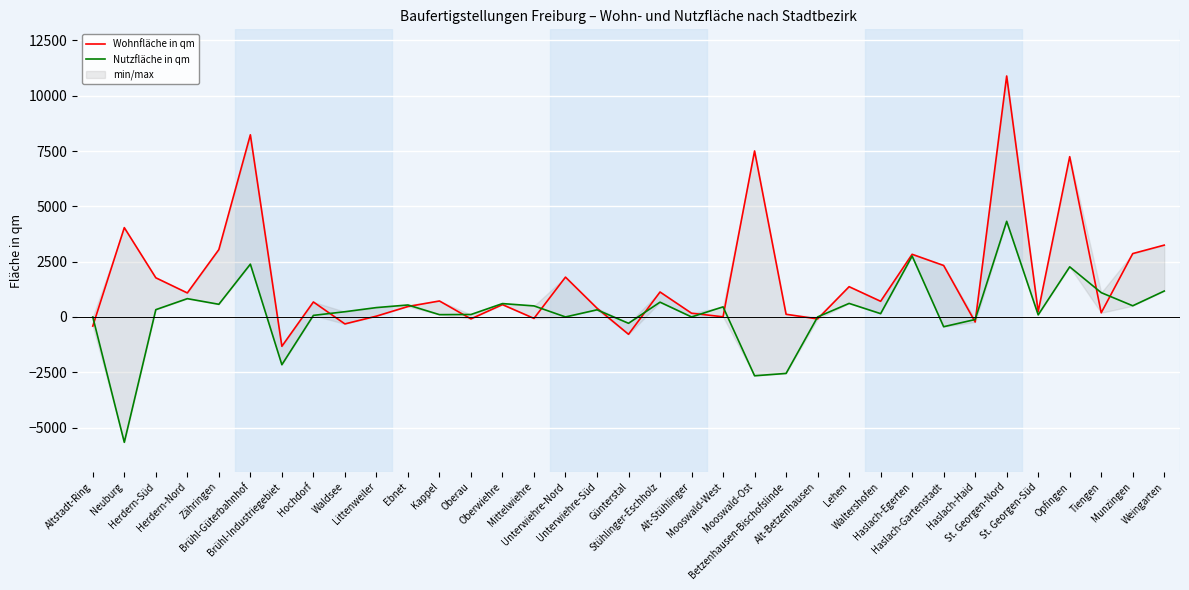

Which series has the largest range (max minus min)?

Wohnfläche in qm